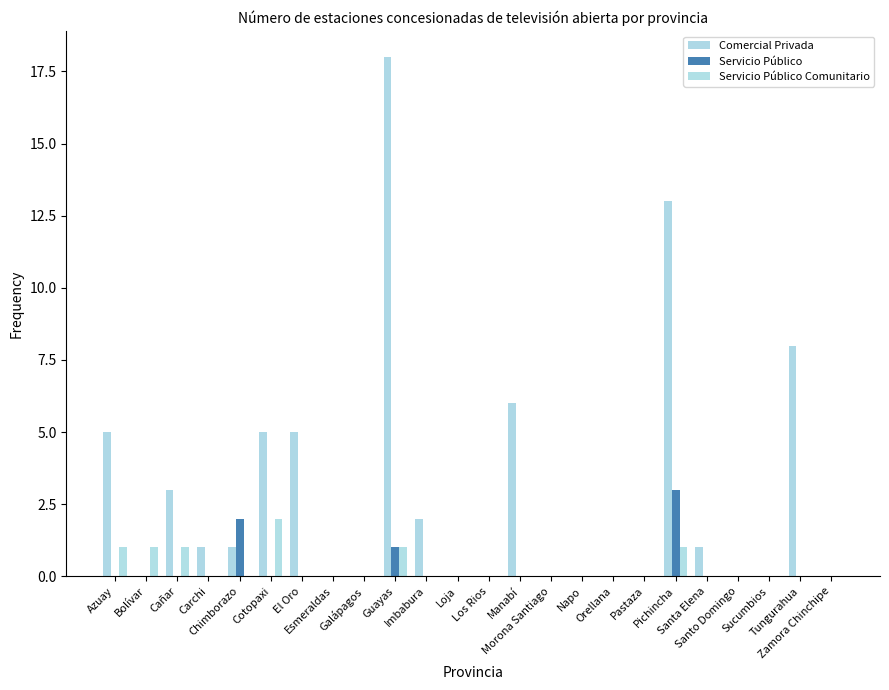

What is the difference between the maximum and minimum values in the Servicio Público Comunitario series?

2